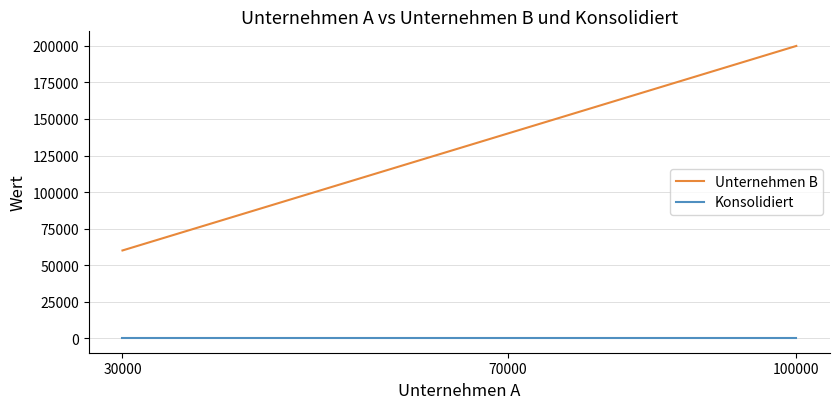

What is the total value across all series at 70000?

140000